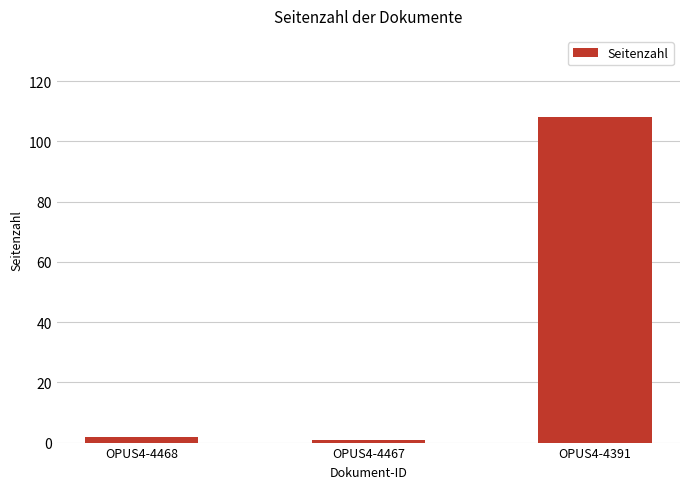

Reading left to right, list all the values displayed in this chart.

OPUS4-4468=2	OPUS4-4467=1	OPUS4-4391=108